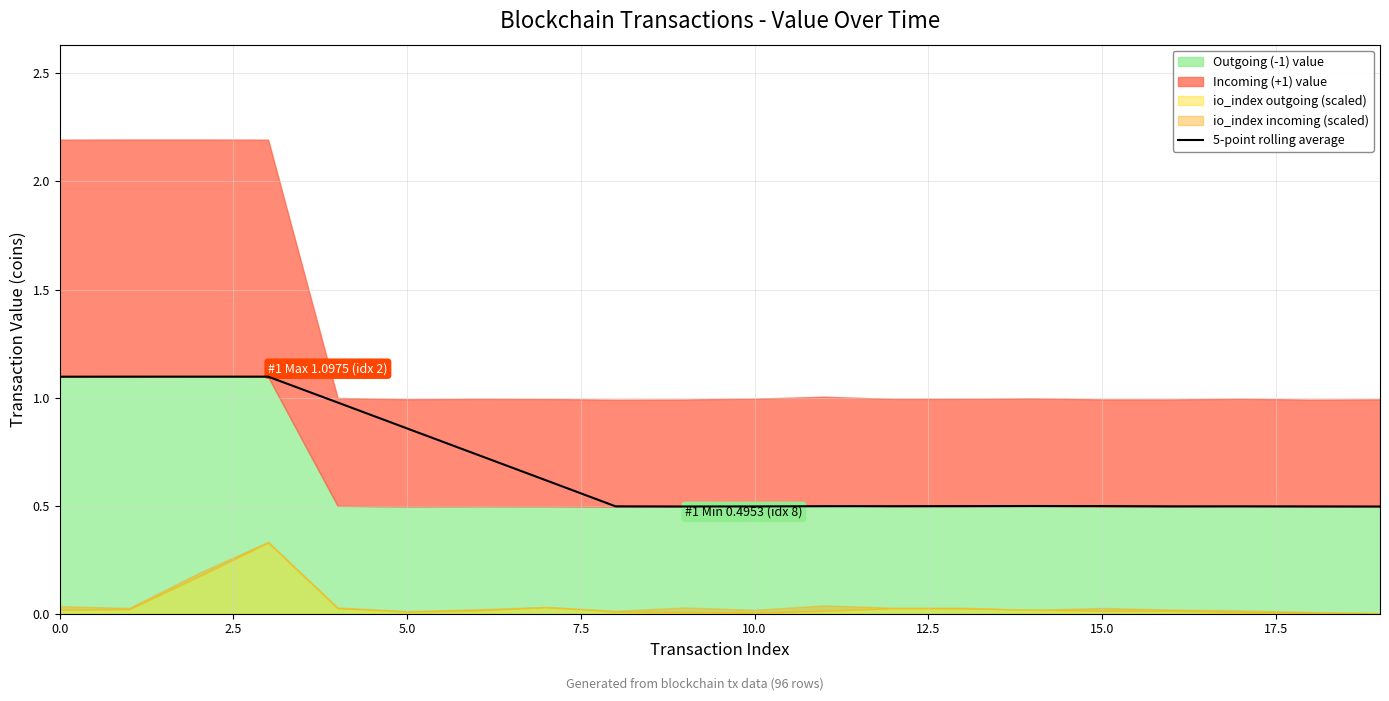

True or false: 5-point rolling average has a value of 0.8 at 10.0.

False